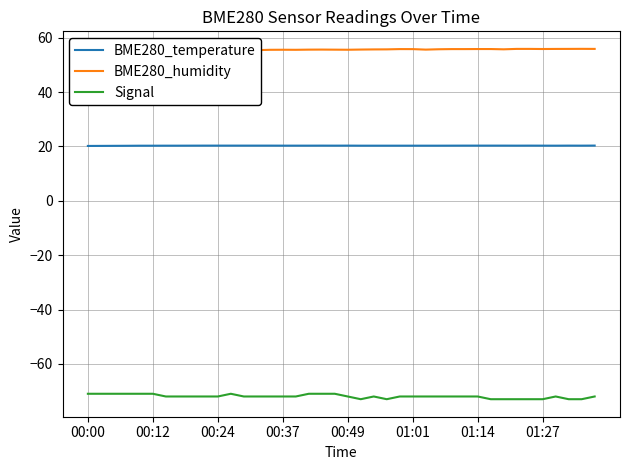

Reading left to right, extract all data points from this chart.

BME280_temperature: 20.2	20.2	20.2	20.3	20.3	20.3	20.3	20.3	20.3	20.3	20.3	20.3	20.3	20.3	20.3	20.3	20.3	20.3	20.3	20.3	20.3	20.3	20.3	20.3	20.3	20.3	20.3	20.3	20.3	20.3	20.3	20.3	20.3	20.3	20.3	20.3	20.3	20.3	20.3	20.3
BME280_humidity: 55.4	55.3	55.4	55.4	55.4	55.4	55.4	55.4	55.4	55.5	55.4	55.6	55.5	55.4	55.6	55.6	55.6	55.6	55.7	55.6	55.6	55.7	55.7	55.7	55.8	55.8	55.6	55.8	55.8	55.8	55.9	55.9	55.8	55.9	55.9	55.9	55.9	55.9	55.9	55.9
Signal: -71.0	-71.0	-71.0	-71.0	-71.0	-71.0	-72.0	-72.0	-72.0	-72.0	-72.0	-71.0	-72.0	-72.0	-72.0	-72.0	-72.0	-71.0	-71.0	-71.0	-72.0	-73.0	-72.0	-73.0	-72.0	-72.0	-72.0	-72.0	-72.0	-72.0	-72.0	-73.0	-73.0	-73.0	-73.0	-73.0	-72.0	-73.0	-73.0	-72.0